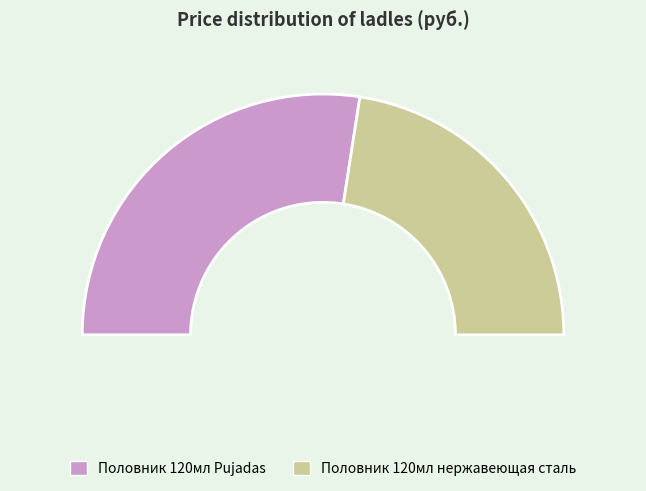

How many slices are in this pie chart?

2